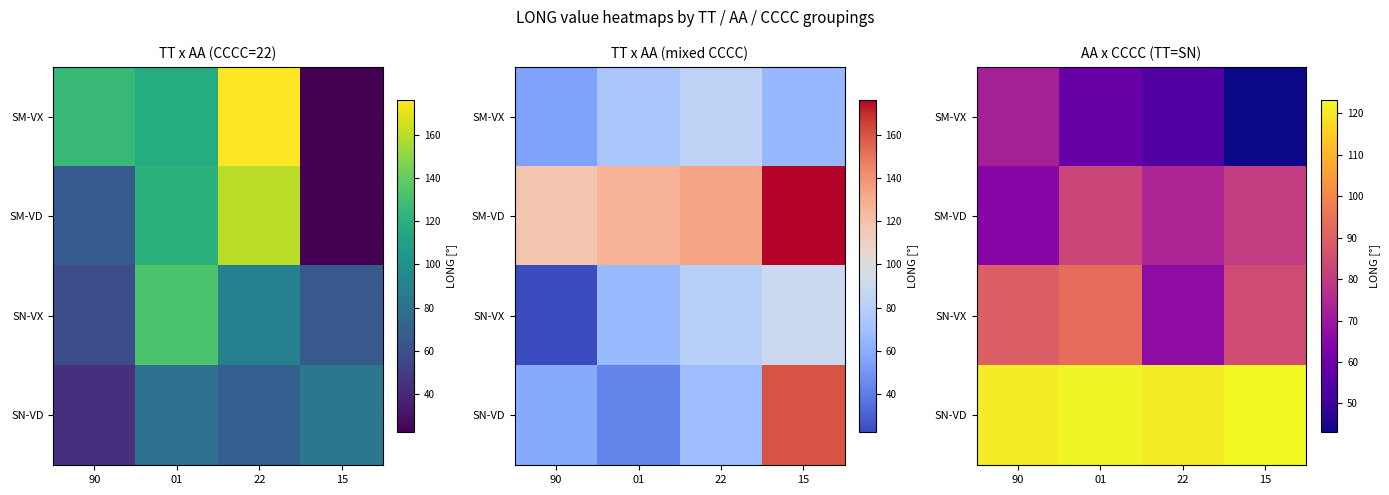

What is the spread (max minus min) of values at 15?

80.1